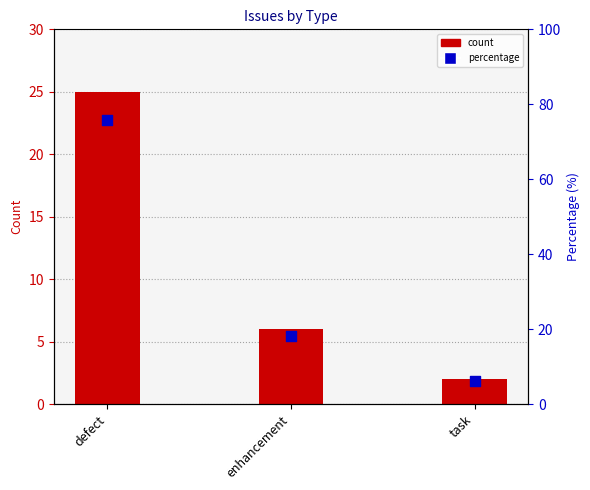

Is the value of count at enhancement greater than the value of percentage at defect?

No